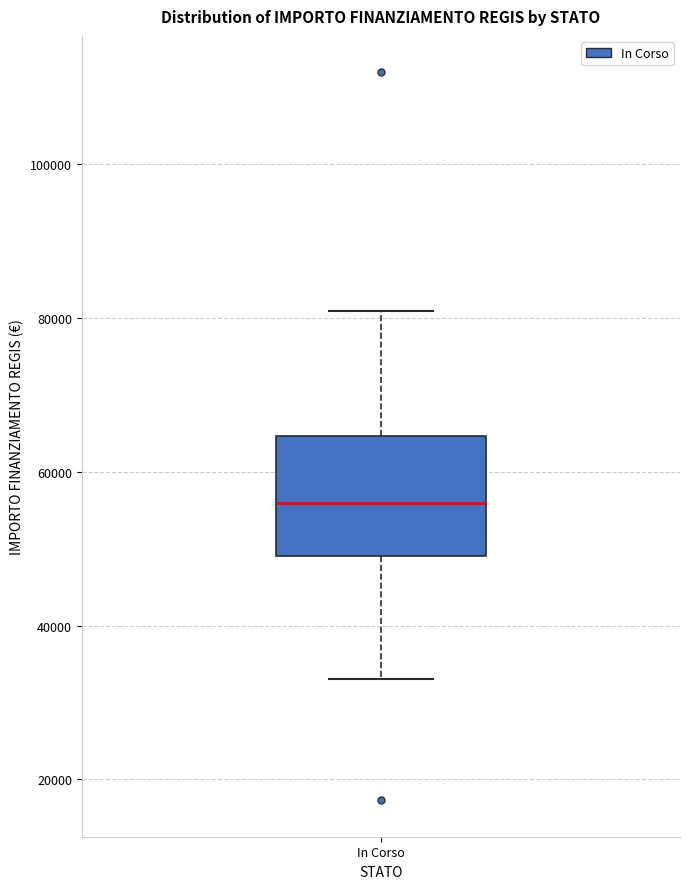

Transcribe this box plot: give where the median line is, the range the box spans, and where the two whiskers end, as read against the y-axis. The values are not printed on the chart, so give them approximately, as read against the axis.

median 56000, box 50000 to 64000, whiskers 32000 to 80000